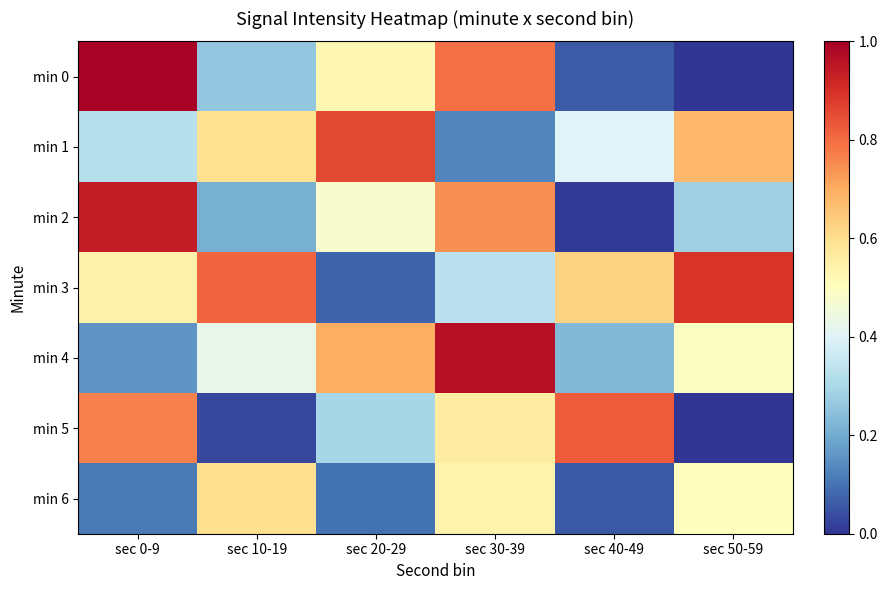

Reading left to right, what are all the values shown in this chart?

min 0: sec 0-9=1.0	sec 10-19=0.3	sec 20-29=0.5	sec 30-39=0.8	sec 40-49=0.1	sec 50-59=0.0
min 1: sec 0-9=0.3	sec 10-19=0.6	sec 20-29=0.9	sec 30-39=0.1	sec 40-49=0.4	sec 50-59=0.7
min 2: sec 0-9=0.9	sec 10-19=0.2	sec 20-29=0.5	sec 30-39=0.7	sec 40-49=0.0	sec 50-59=0.3
min 3: sec 0-9=0.5	sec 10-19=0.8	sec 20-29=0.1	sec 30-39=0.3	sec 40-49=0.6	sec 50-59=0.9
min 4: sec 0-9=0.2	sec 10-19=0.4	sec 20-29=0.7	sec 30-39=1.0	sec 40-49=0.2	sec 50-59=0.5
min 5: sec 0-9=0.8	sec 10-19=0.0	sec 20-29=0.3	sec 30-39=0.6	sec 40-49=0.8	sec 50-59=0.0
min 6: sec 0-9=0.1	sec 10-19=0.6	sec 20-29=0.1	sec 30-39=0.5	sec 40-49=0.1	sec 50-59=0.5